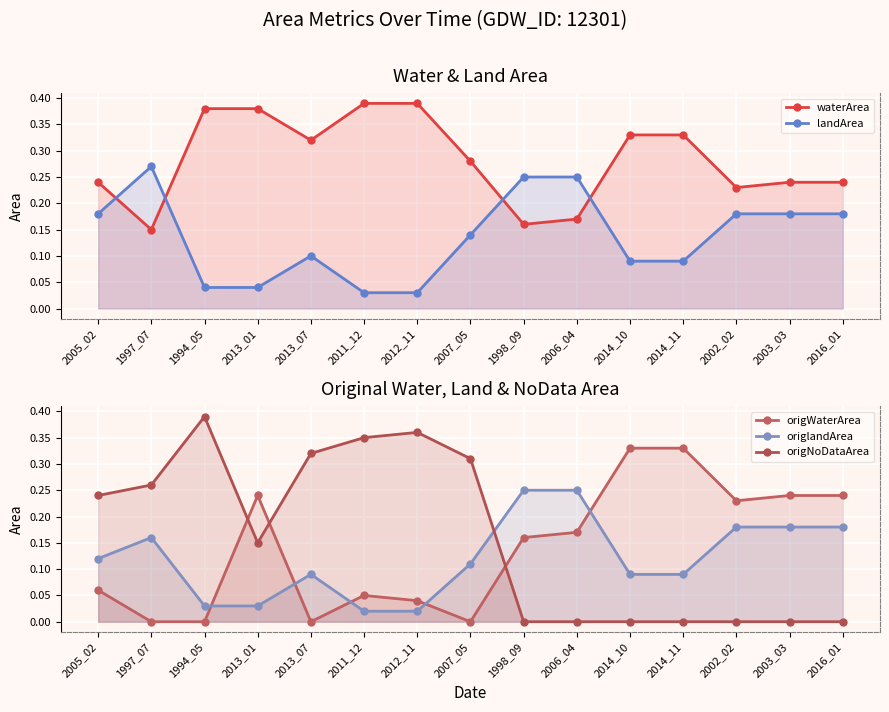

Is it true that origNoDataArea equals 0.0 at 2006_04?

True